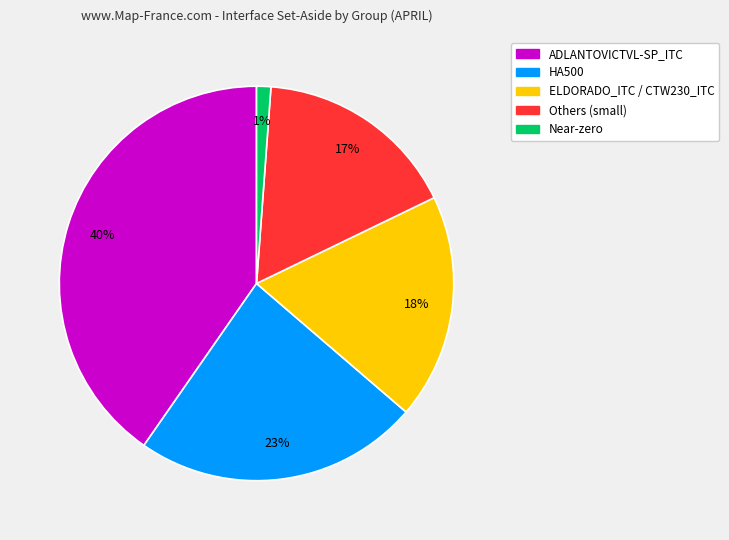

How many segments does this pie chart have?

5